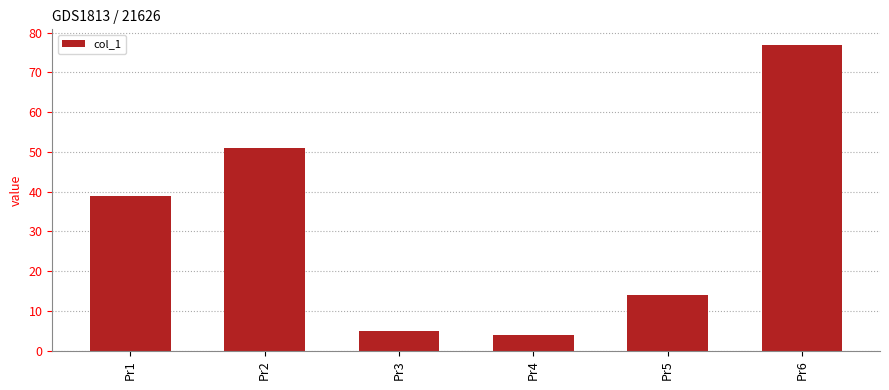

What is the ratio of the value at Pr6 to the value at Pr5?

5.5